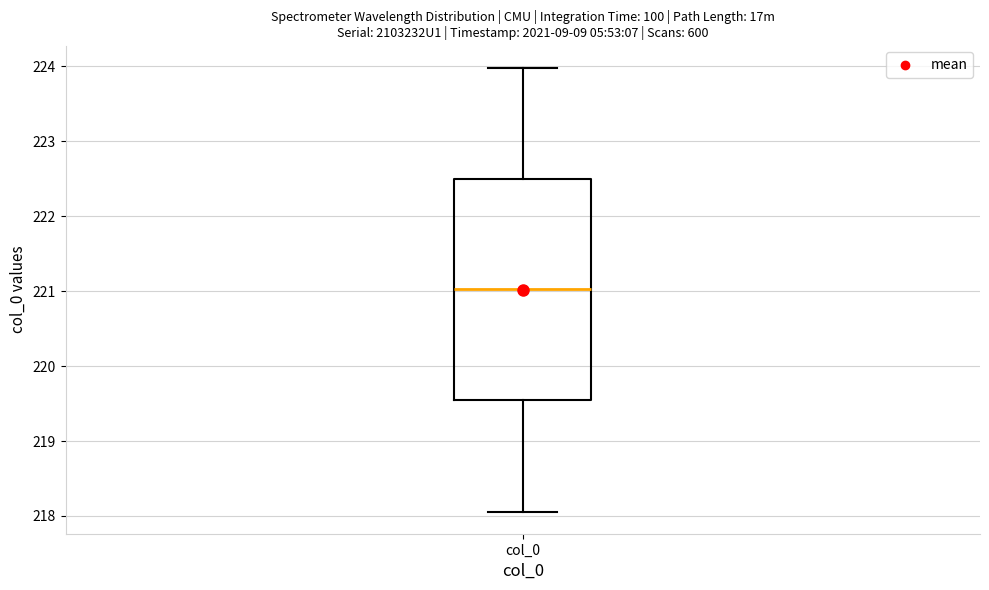

Where does the upper whisker of the box for col_0 end on the y-axis? The values are not printed on the chart, so give them approximately, as read against the axis.

224.0